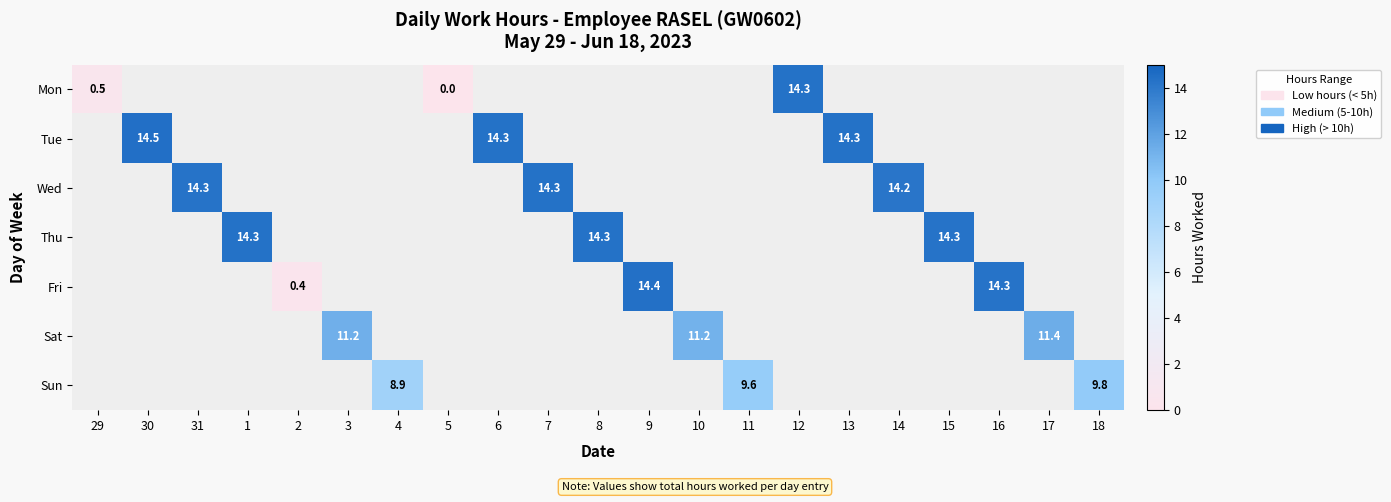

At how many categories does at least one series exceed 2?

18